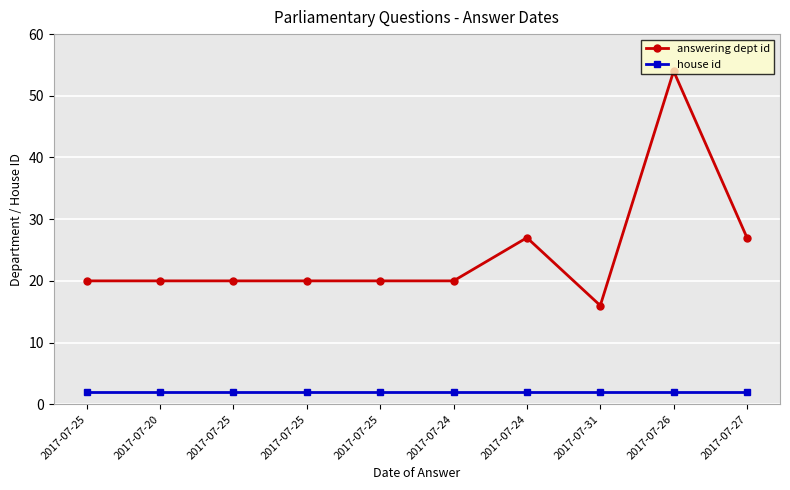

How many lines are shown in the chart?

2